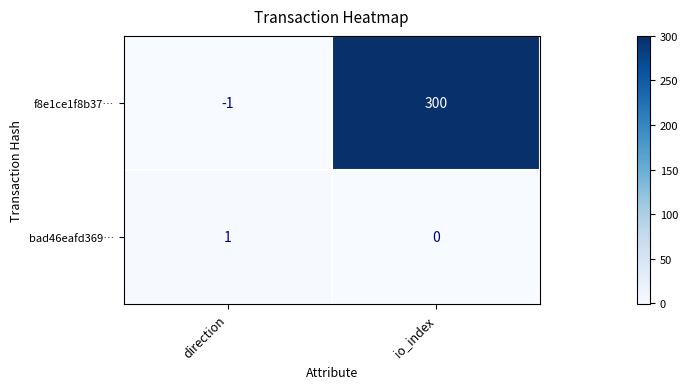

The f8e1ce1f8b37… series shows 300 at io_index. True or false?

True